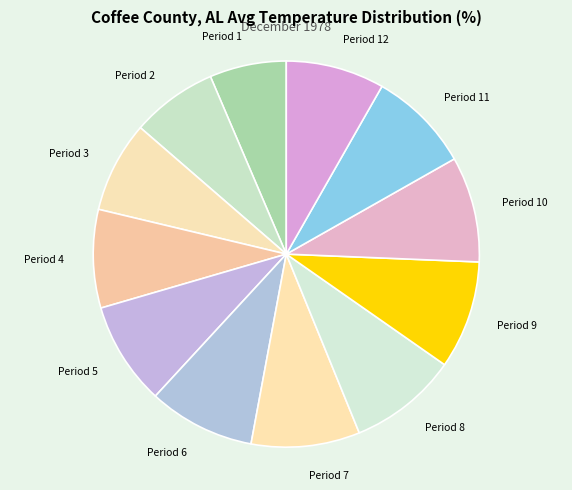

Do Period 8 and Period 2 together represent more than half of the pie?

No